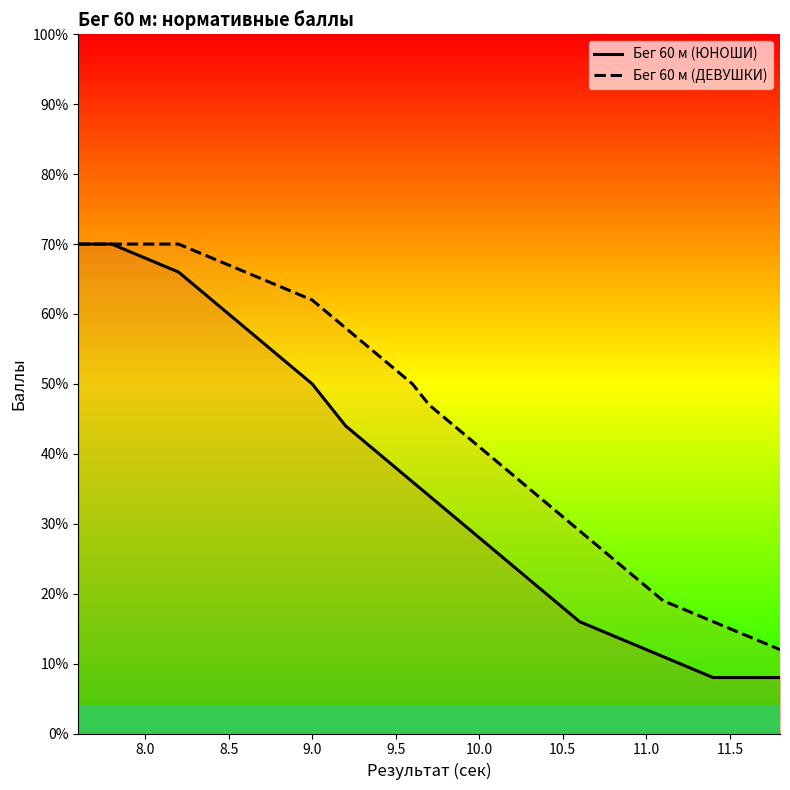

What is the total value across all series at 0.1?

140